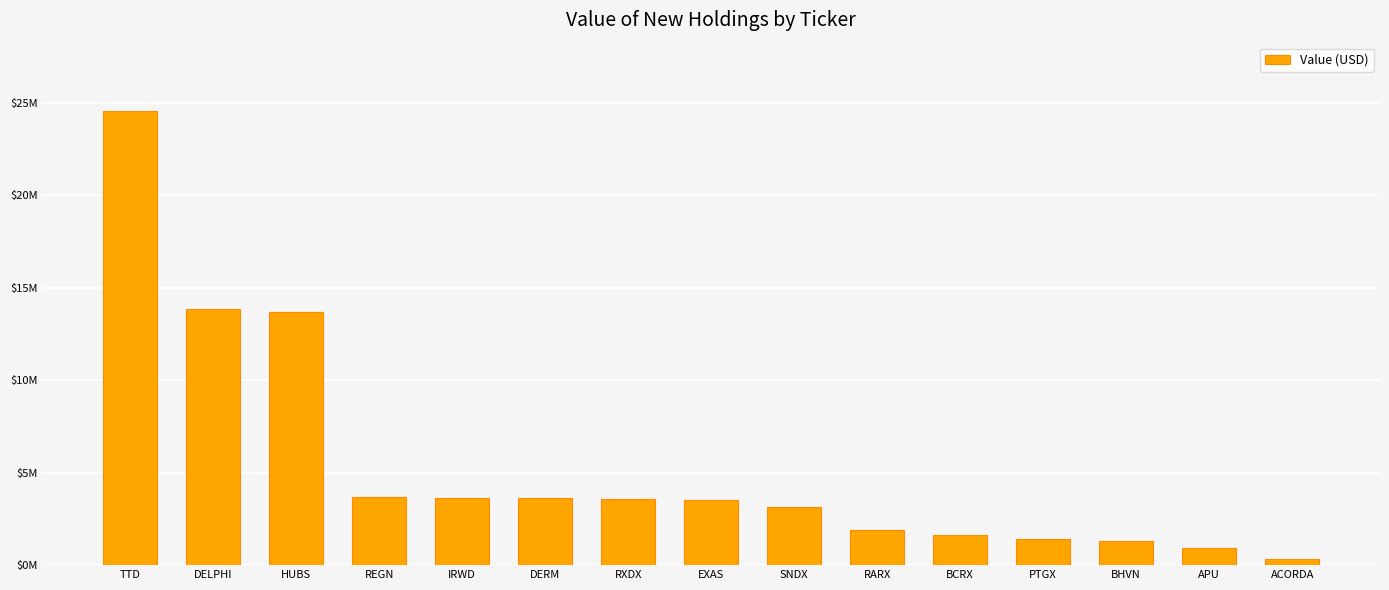

Does the chart contain any negative values?

No